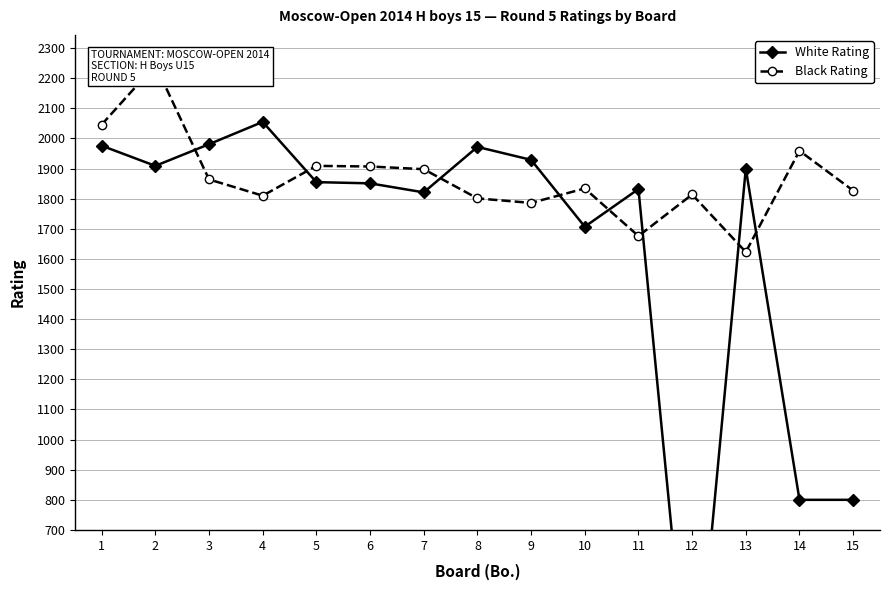

What is the sum of the White Rating values at 1 and 4?

4031